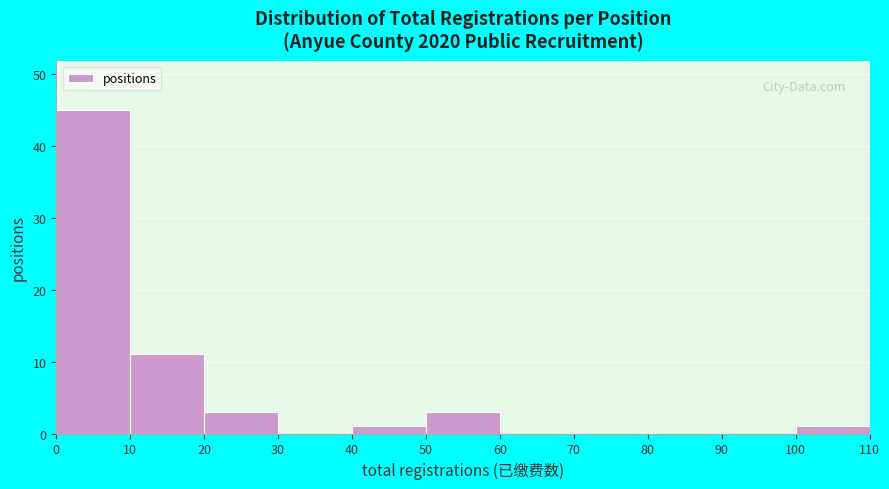

Reading left to right, transcribe this chart: for each bar, give the range it covers on the x-axis and its height. The values are not printed on the chart, so give them approximately, as read against the axis.

0 to 10: 45
10 to 20: 11
20 to 30: 3
30 to 40: 0
40 to 50: 1
50 to 60: 3
60 to 70: 0
70 to 80: 0
80 to 90: 0
90 to 100: 0
100 to 110: 1